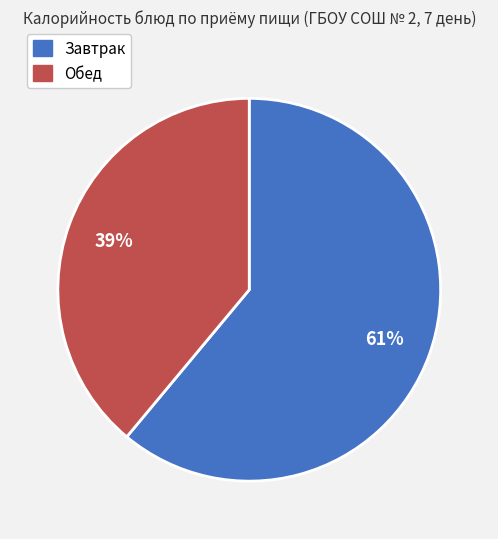

To the nearest percent, what is the difference between the Обед and Завтрак slice percentages?

22%